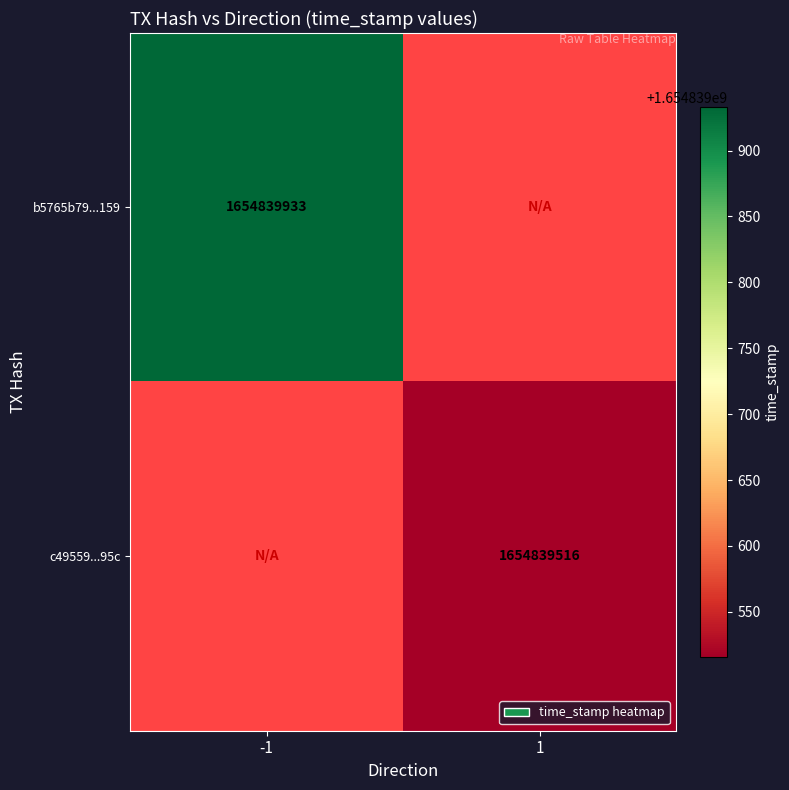

What is the spread (max minus min) of values at direction?

2